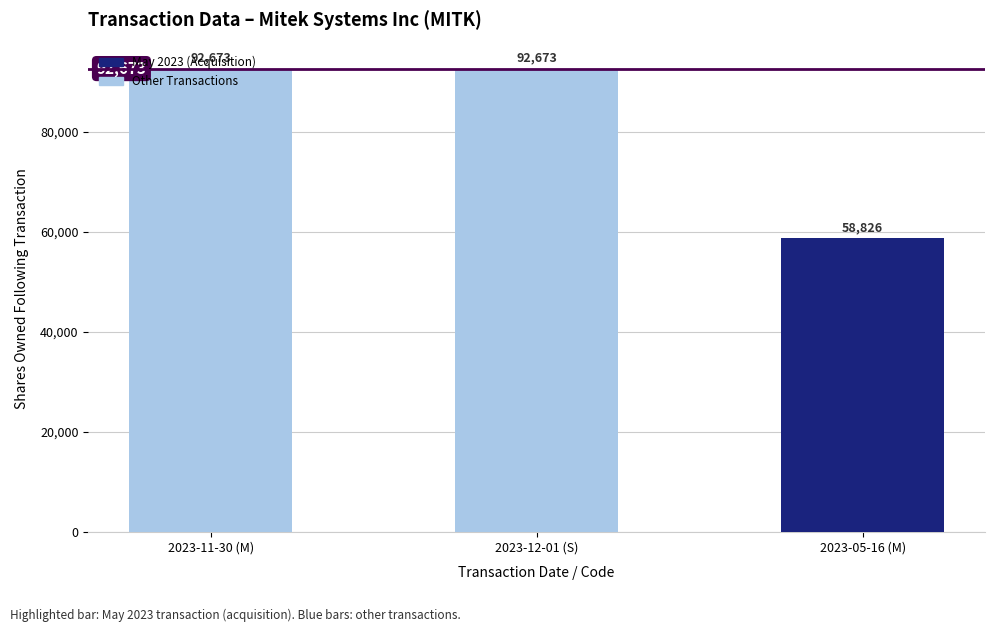

What is the greatest value displayed?

92673